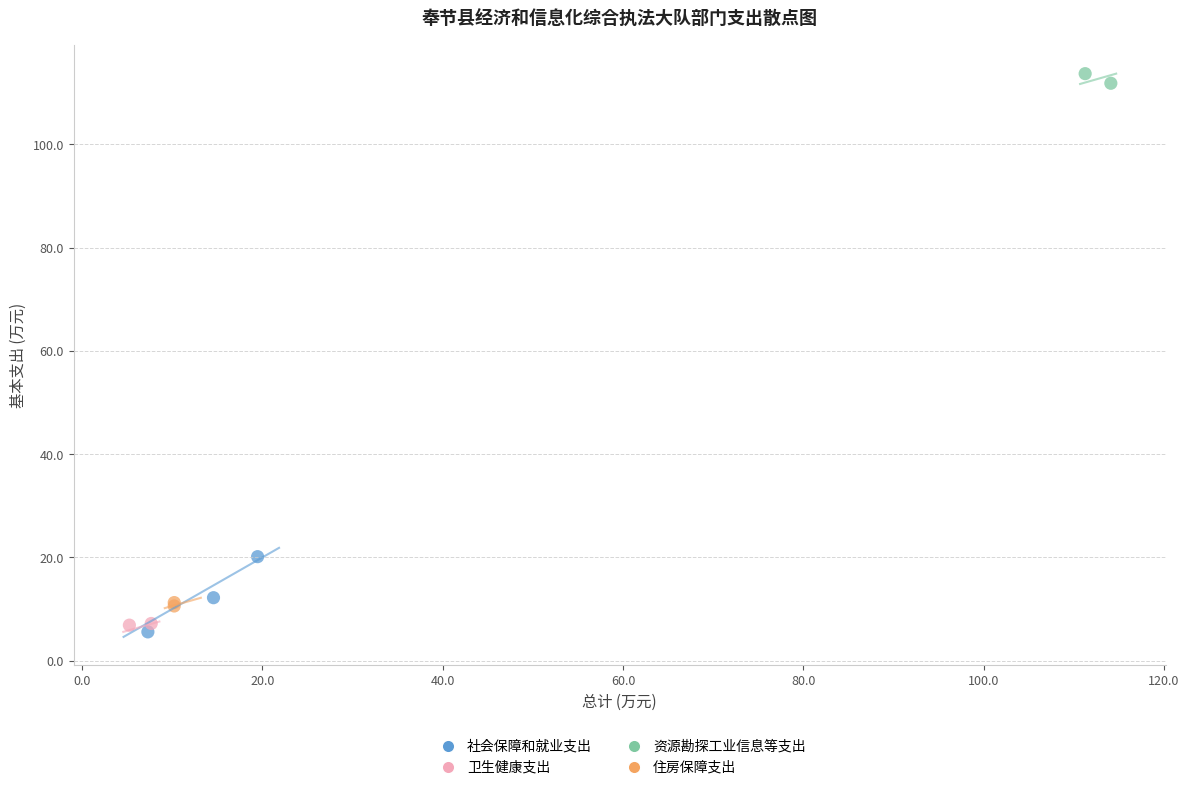

Which series has the widest spread of Y values?

社会保障和就业支出